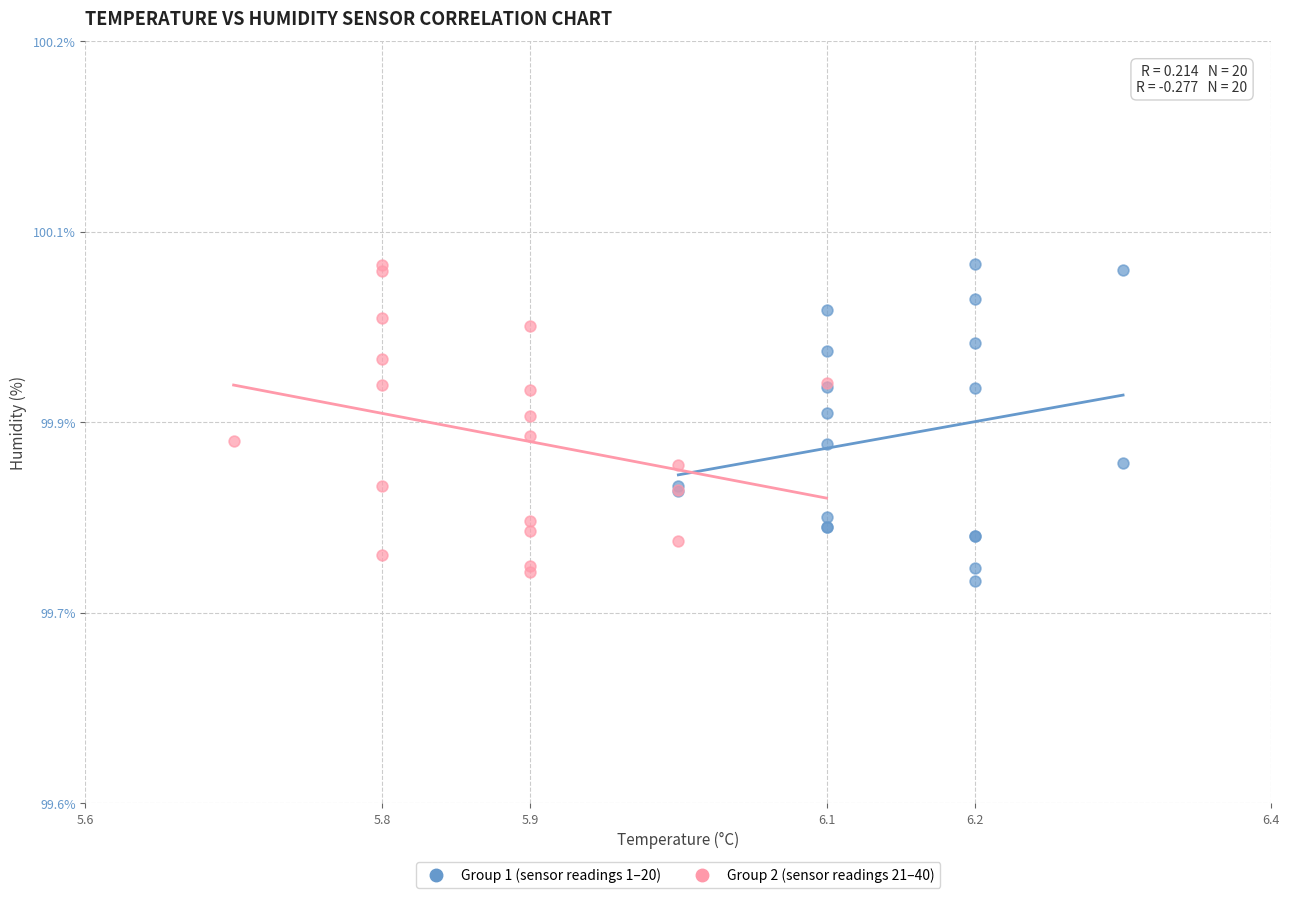

Which series reaches the minimum Y coordinate?

Group 1 (sensor readings 1–20)